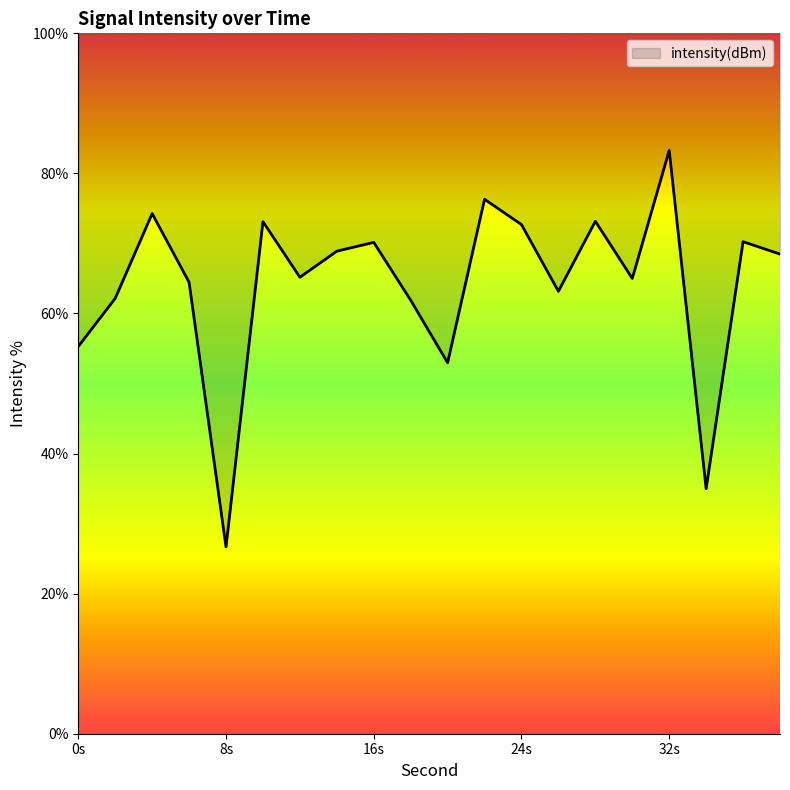

The value at 6 is 64.5. True or false?

True